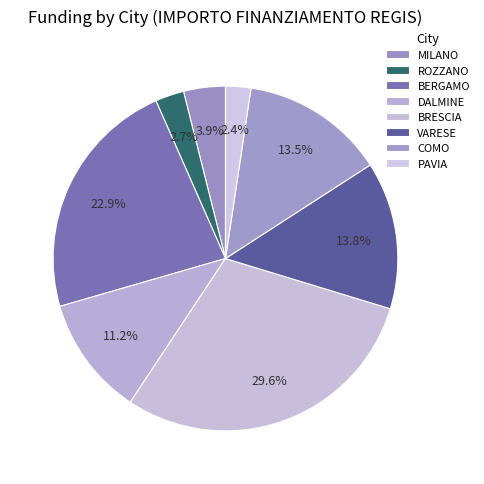

Which slice is the largest?

BRESCIA